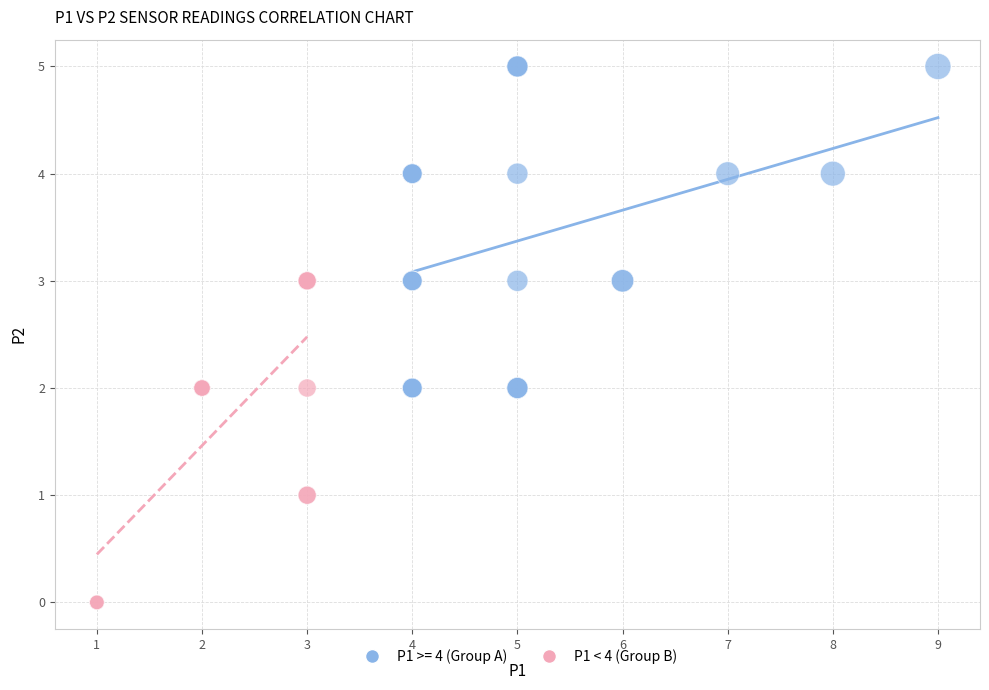

Which series contains the lowest Y value?

P1 < 4 (Group B)